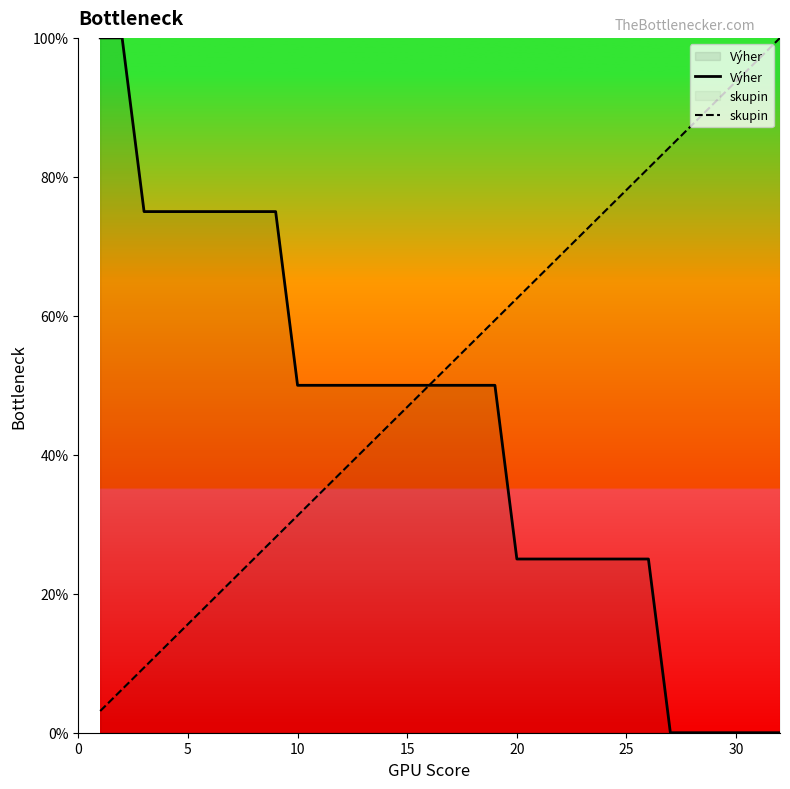

How many data points in skupin are less than 53?

16